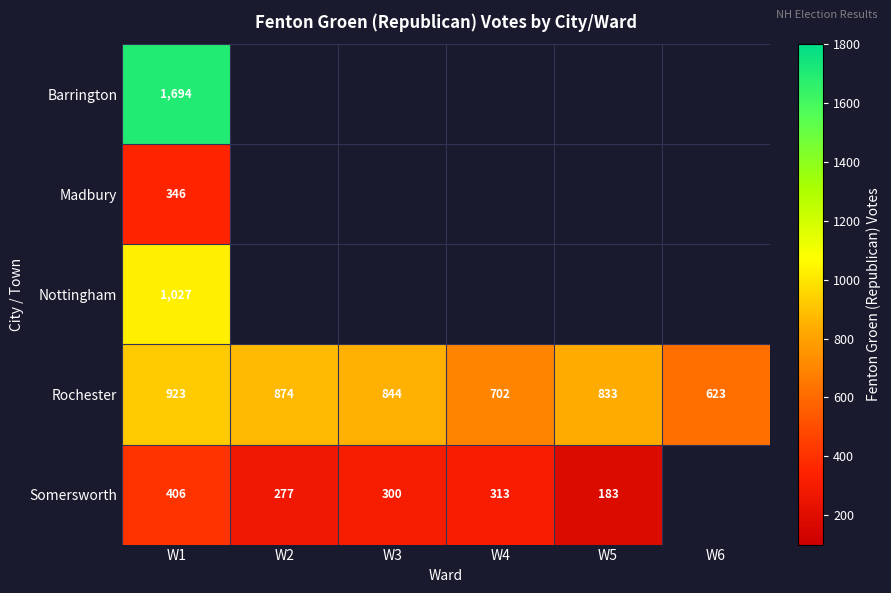

The Rochester series shows 923 at W1. True or false?

True